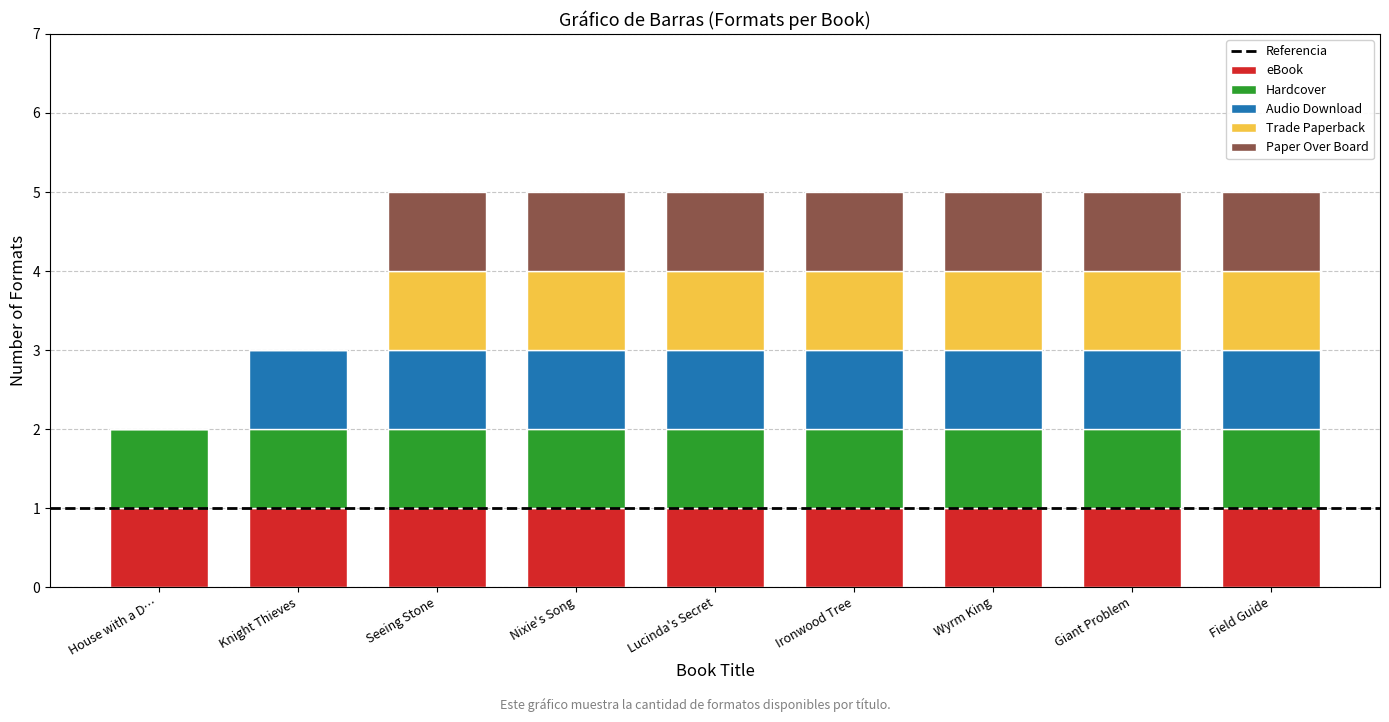

True or false: eBook has a value of 0 at Knight Thieves.

False